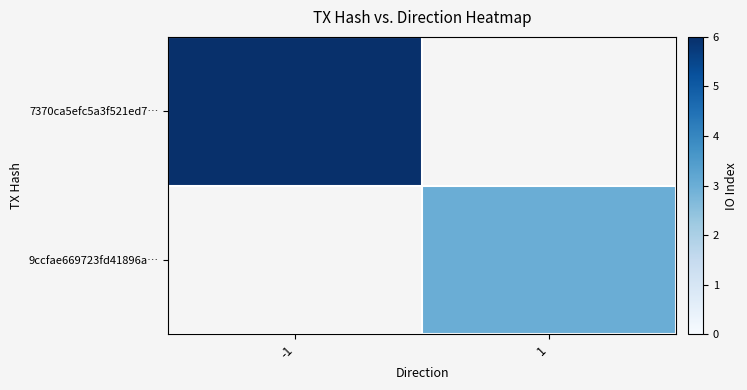

How many values in 7370ca5efc5a3f521ed7… are above zero?

1